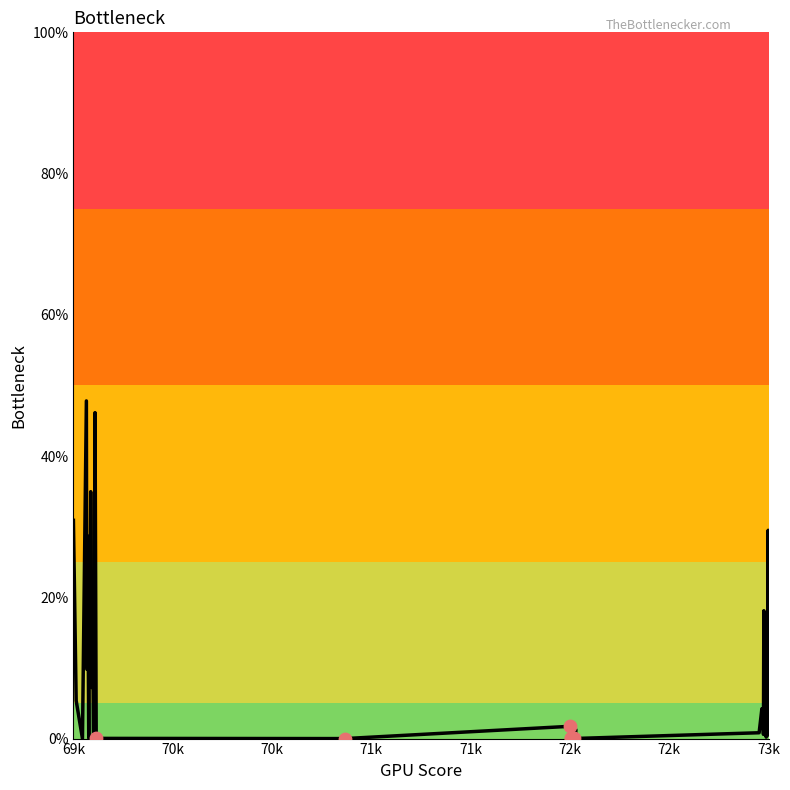

What is the difference between the maximum and minimum values?

47.8